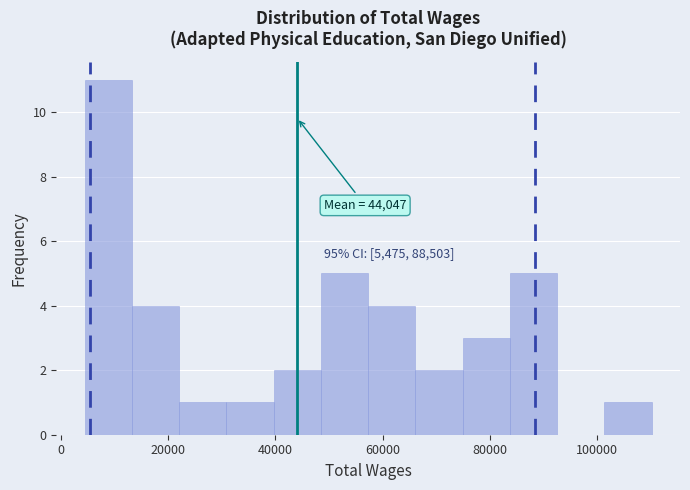

Over which range of the x-axis is the bar tallest?

4000 to 14000